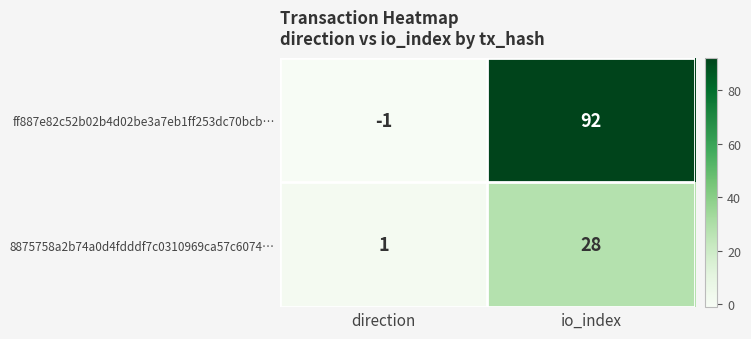

Reading left to right, extract all data points from this chart.

ff887e82c52b02b4d02be3a7eb1ff253dc70bcb…: direction=-1	io_index=92
8875758a2b74a0d4fdddf7c0310969ca57c6074…: direction=1	io_index=28